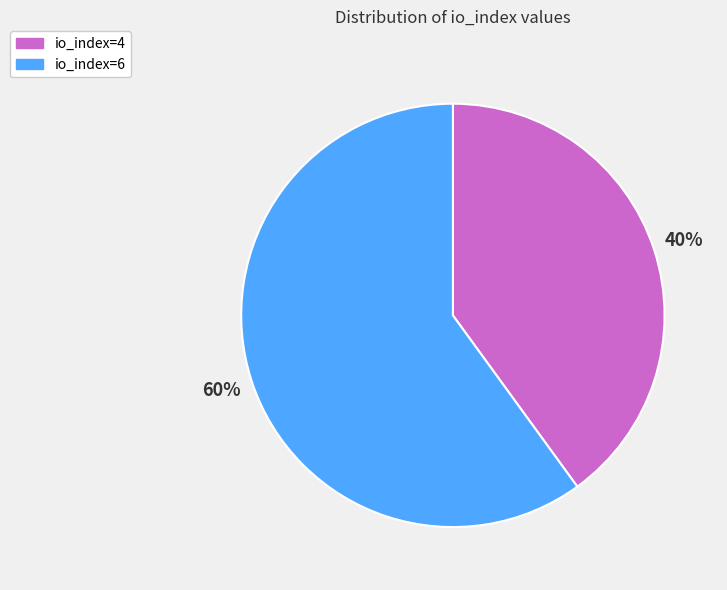

Is the sum of io_index=6 and io_index=4 greater than half?

Yes